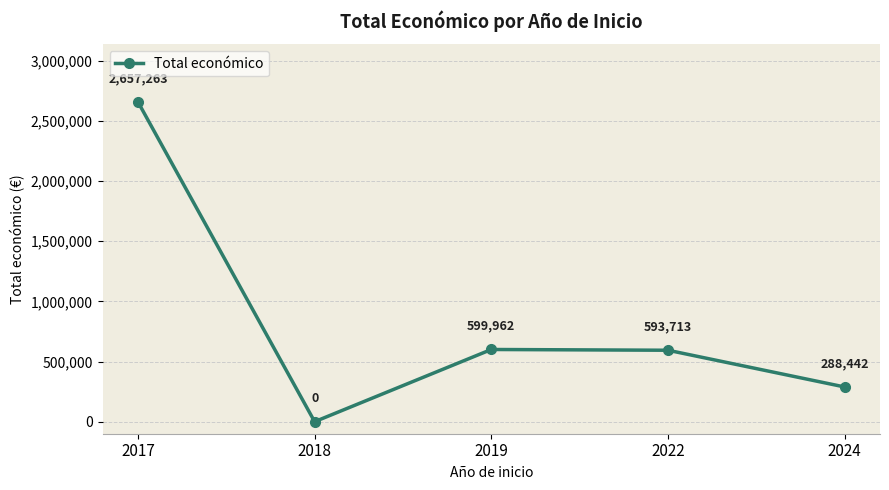

True or false: the data shows 349672 at 2022.

False